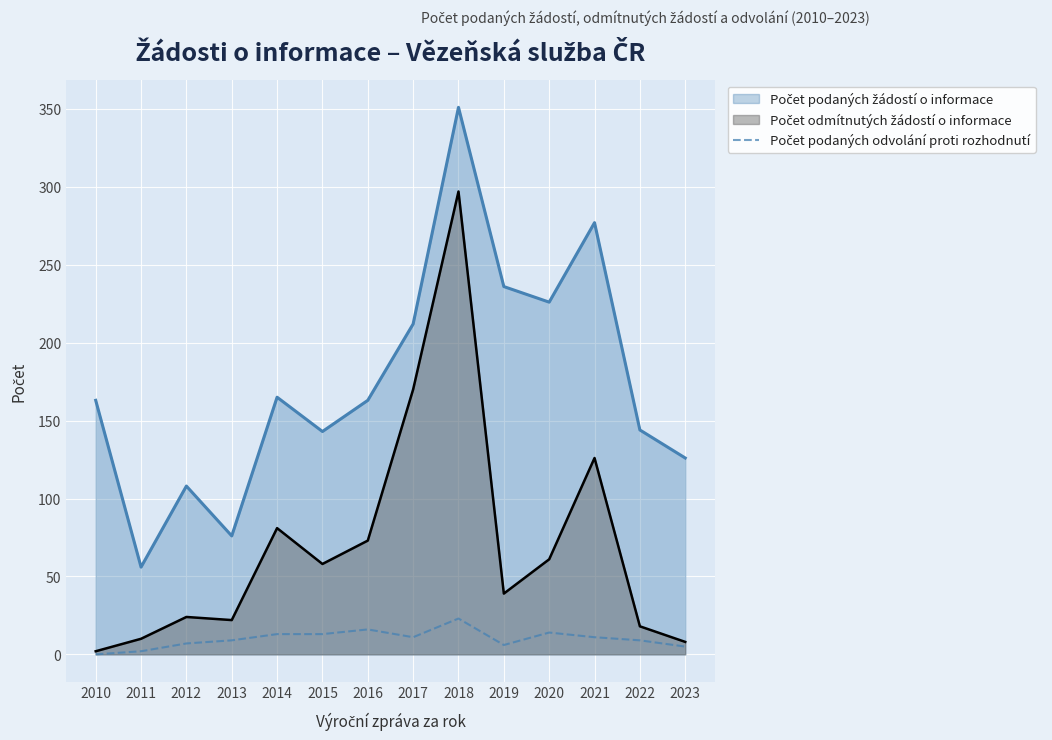

Is it true that the value at 2015 is 13?

True